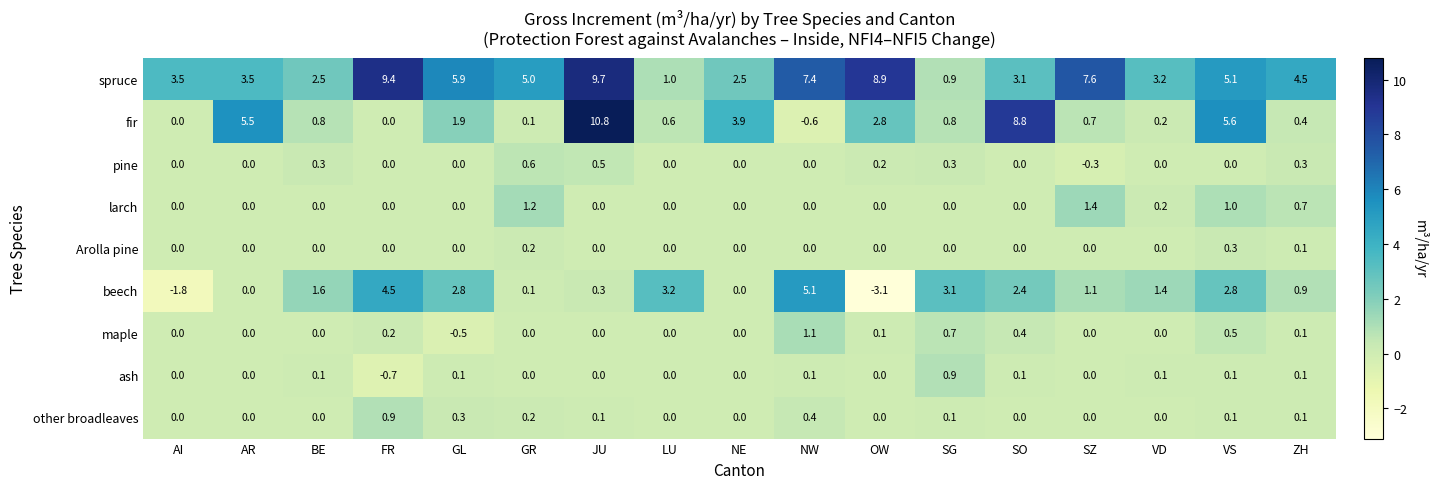

What is the difference between the maximum and minimum values in the spruce series?

8.8